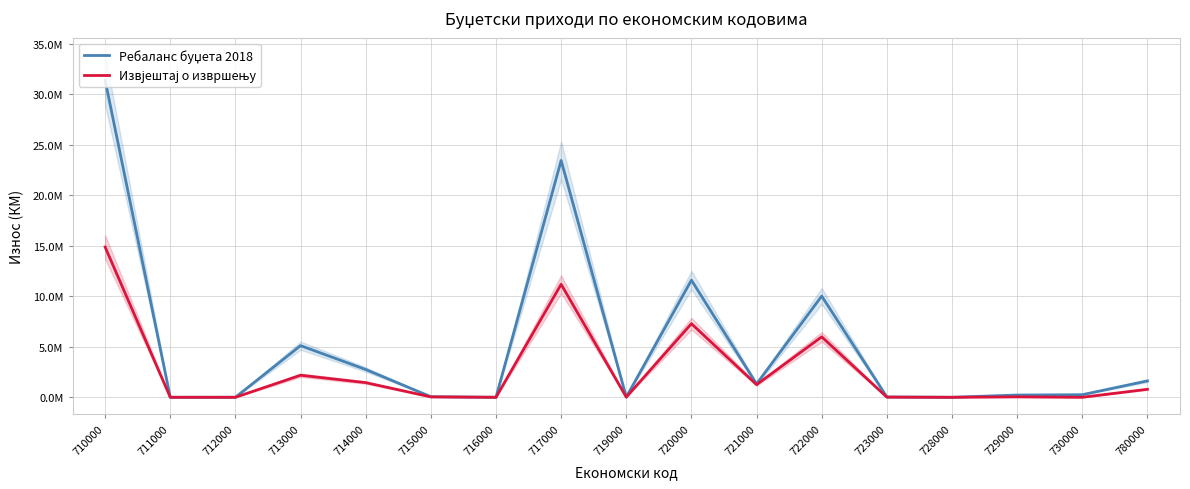

Which has a higher value, 780000 or 723000?

780000